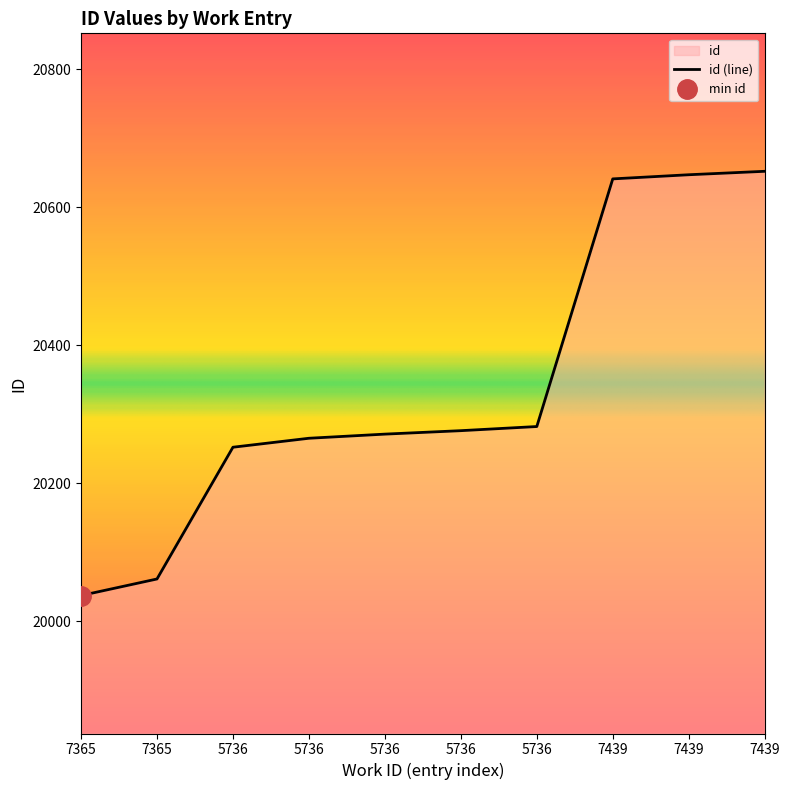

Where is the data nearest to the value 20344?

5736